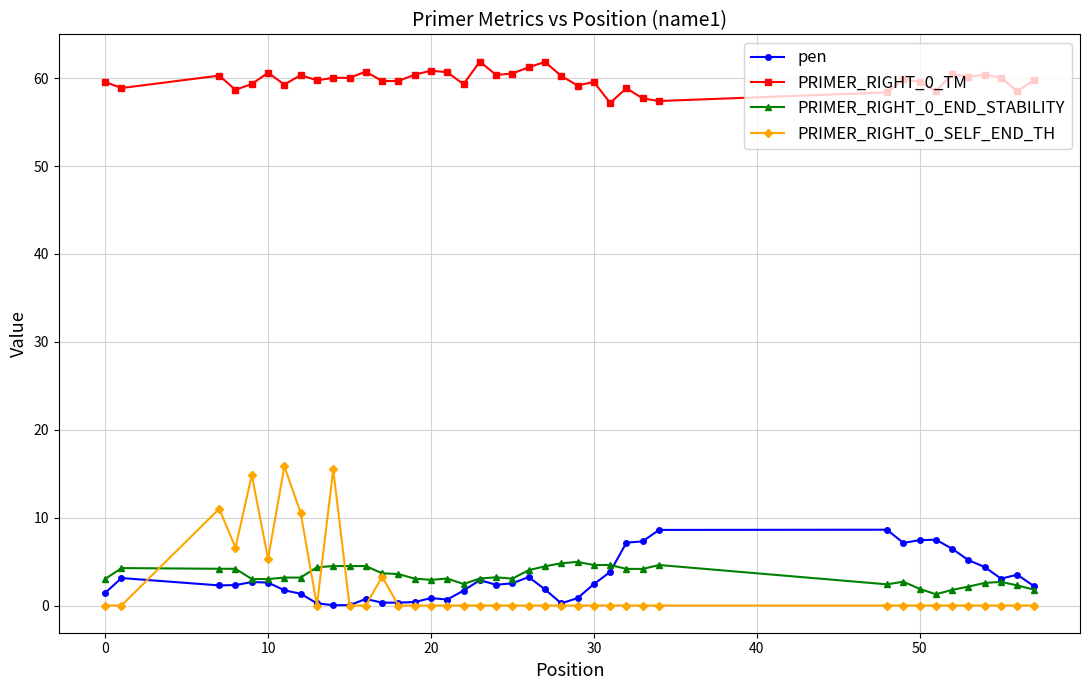

True or false: PRIMER_RIGHT_0_END_STABILITY has more than 1 interior local peaks.

True